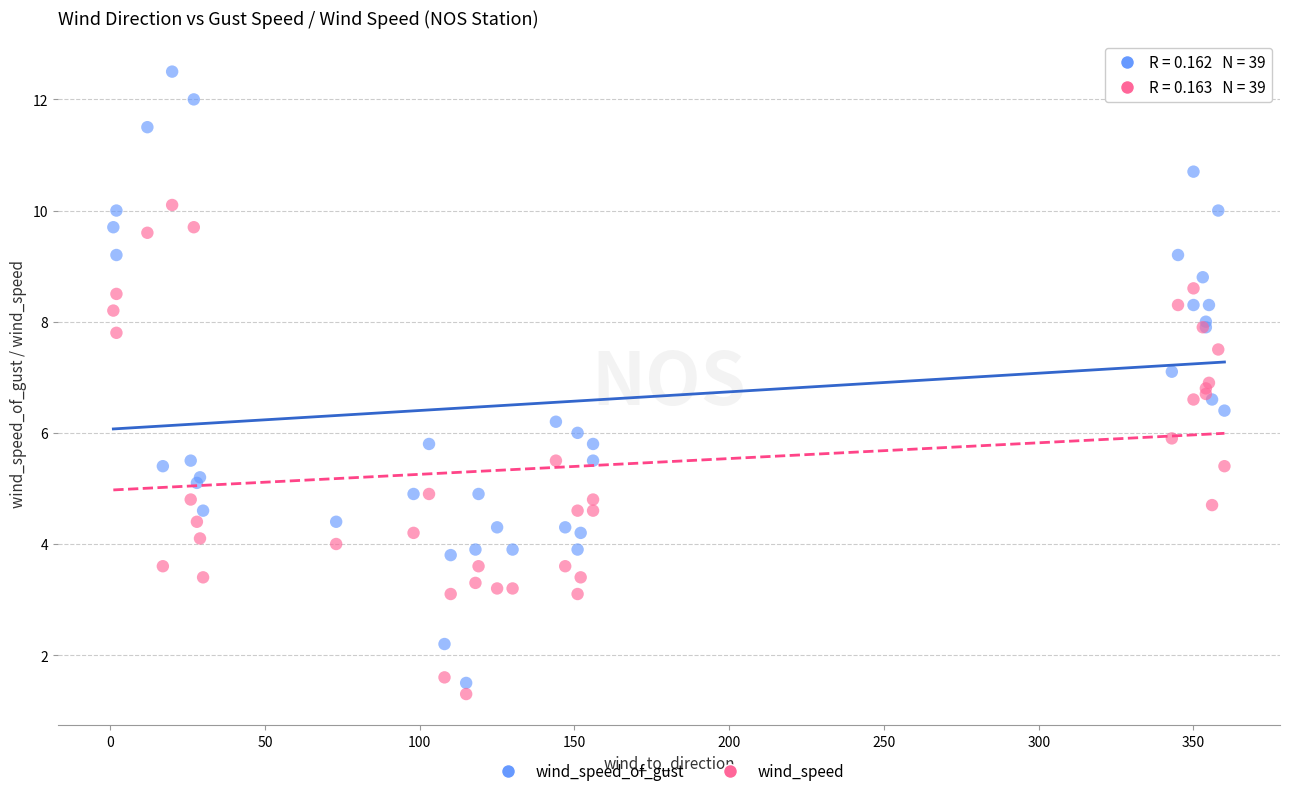

Which series contains the highest Y value?

wind_speed_of_gust